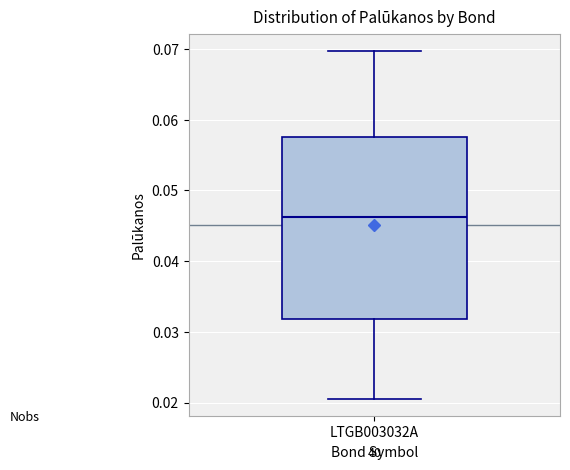

Transcribe this box plot: give where the median line is, the range the box spans, and where the two whiskers end, as read against the y-axis. The values are not printed on the chart, so give them approximately, as read against the axis.

median 0.046, box 0.032 to 0.058, whiskers 0.021 to 0.070